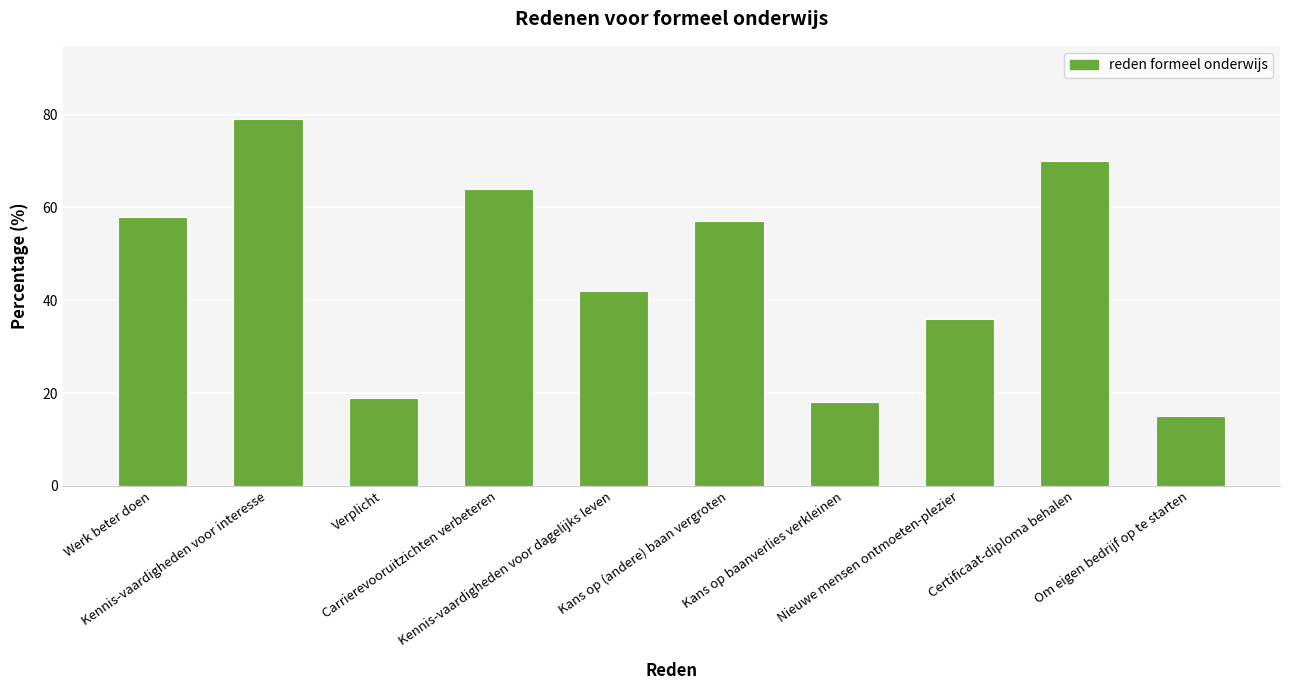

Count the number of categories in the chart.

10